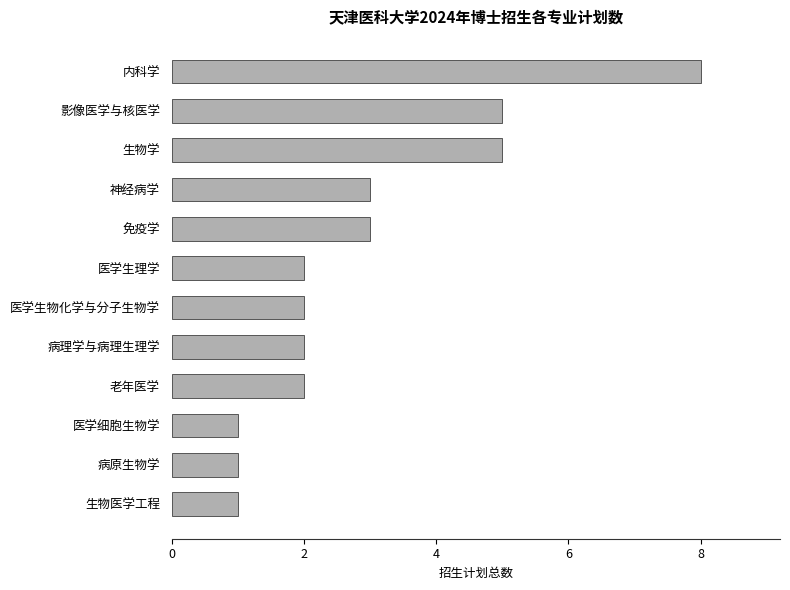

How many series are shown in this chart?

1